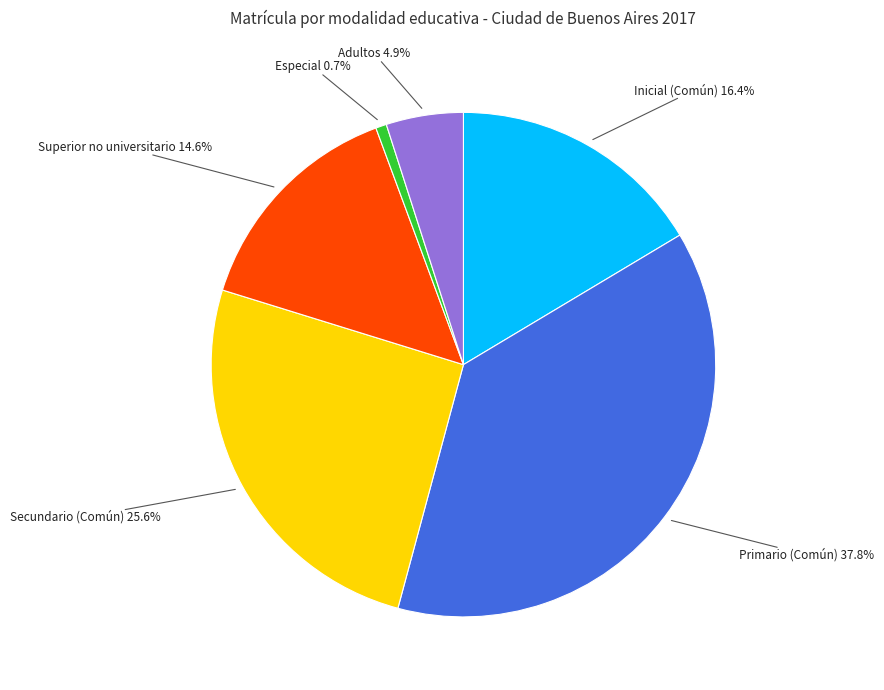

How many slices are in this pie chart?

6